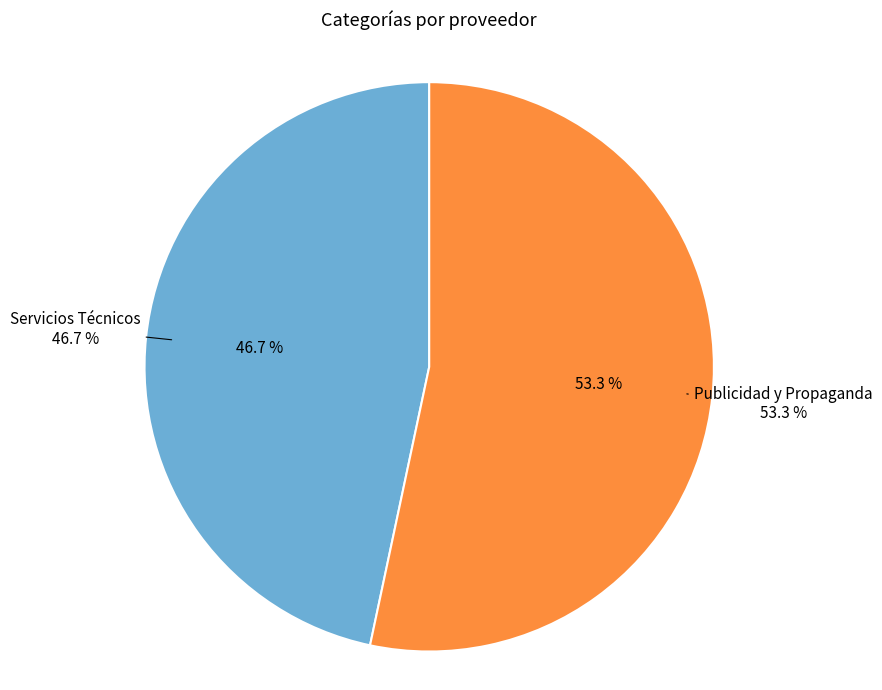

What is the smallest slice in the pie chart?

Servicios Técnicos